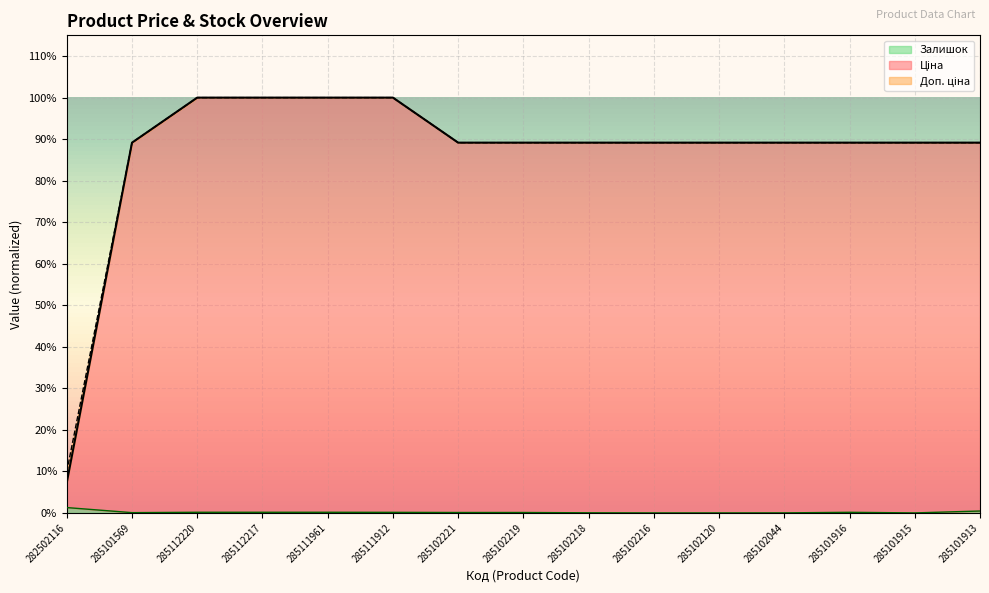

What is the value of the Ціна point at the 3rd from the left?

1.0